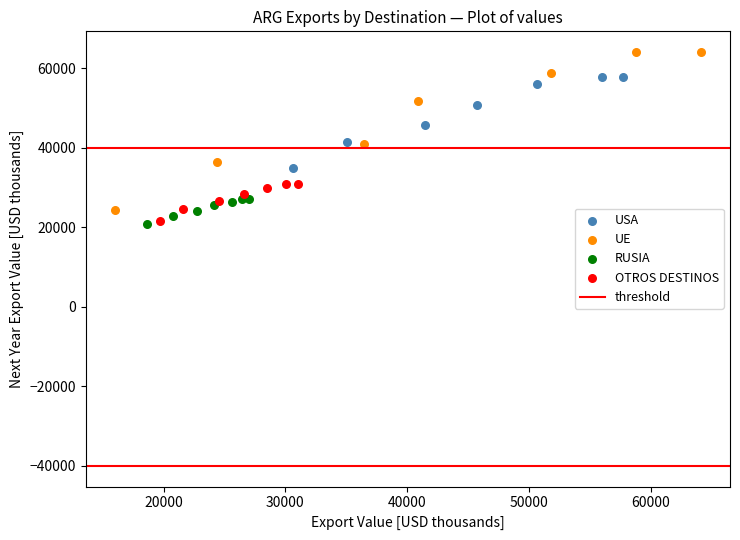

Which series reaches the maximum Y coordinate?

UE